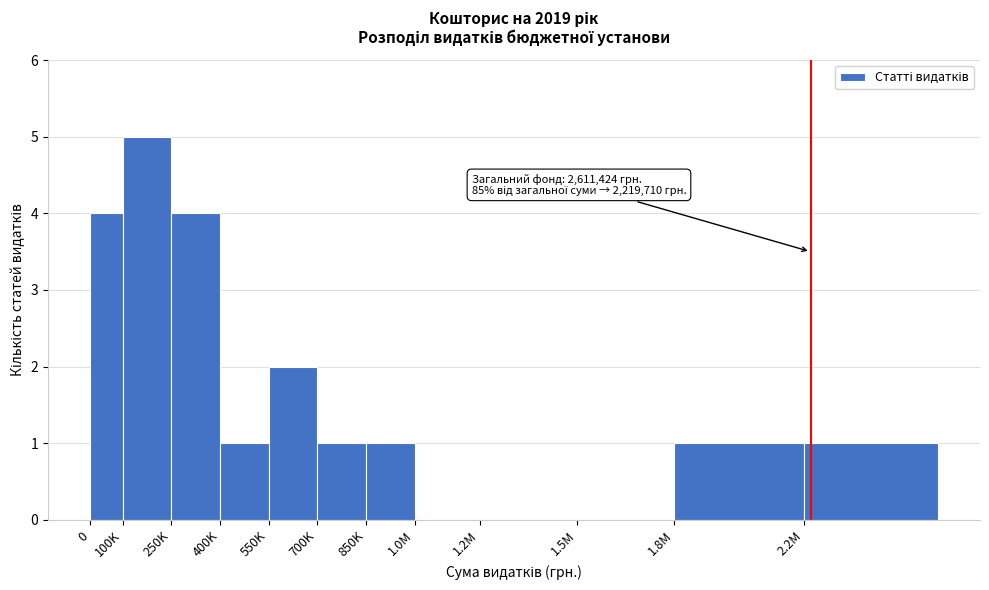

Reading right to left, list all the values displayed in this chart.

2.2M=1	1.8M=1	1.5M=0	1.2M=0	1.0M=0	850K=1	700K=1	550K=2	400K=1	250K=4	100K=5	0=4